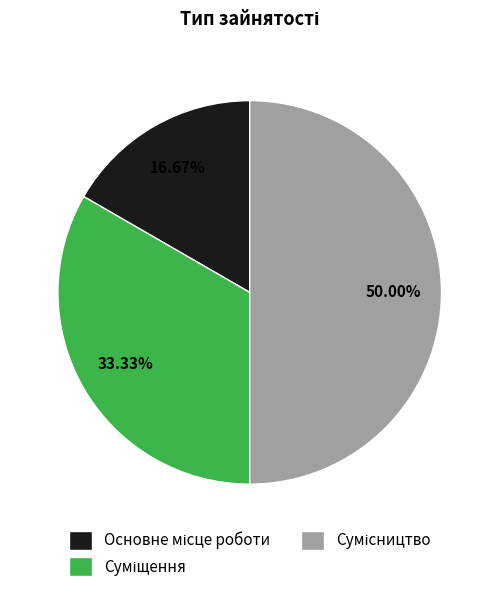

Which category has the biggest portion of the pie?

Сумісництво